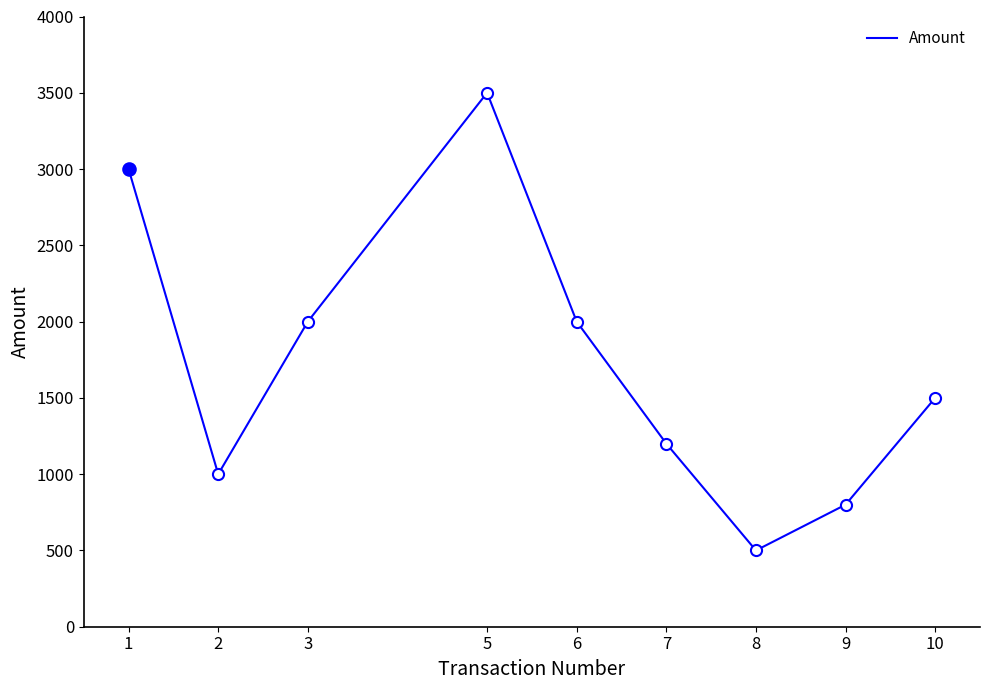

How many categories are shown in the chart?

9